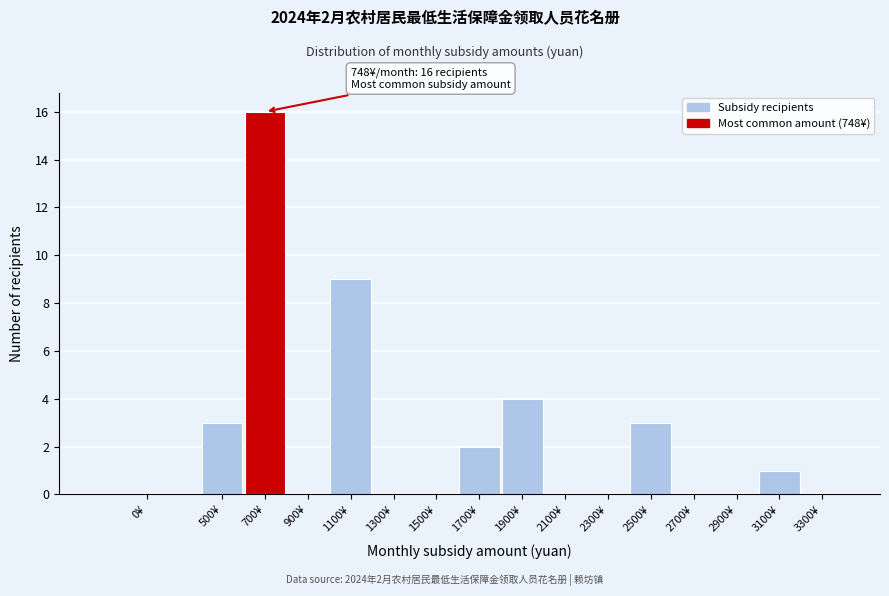

Reading right to left, list all the values displayed in this chart.

3300¥=0	3100¥=1	2900¥=0	2700¥=0	2500¥=3	2300¥=0	2100¥=0	1900¥=4	1700¥=2	1500¥=0	1300¥=0	1100¥=9	900¥=0	700¥=16	500¥=3	0¥=0